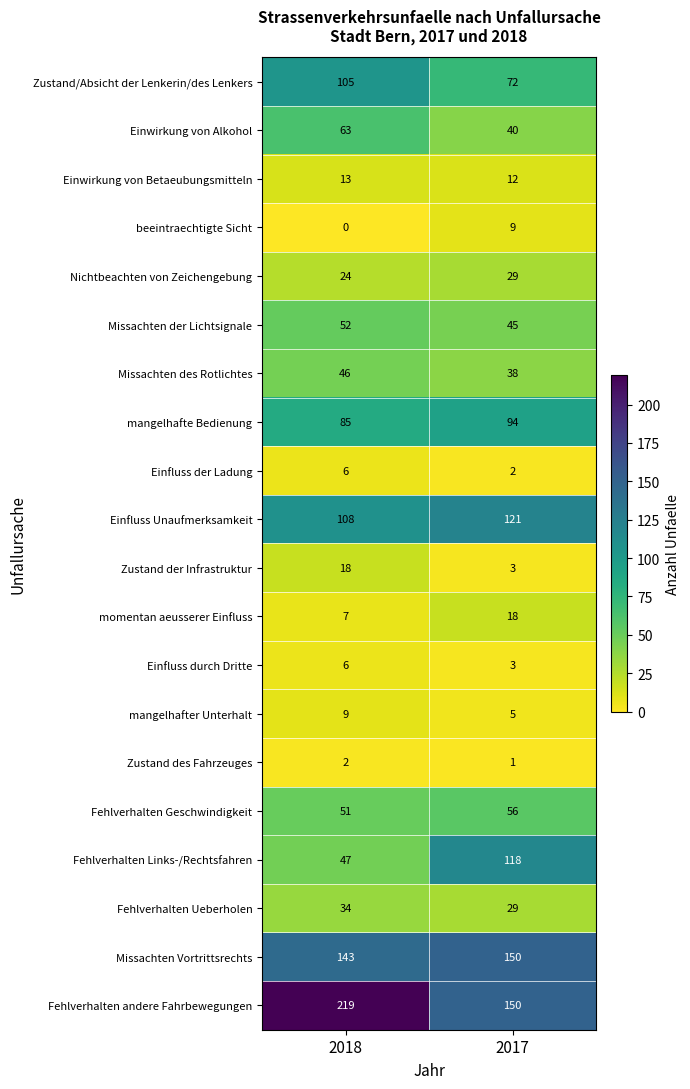

What is the spread (max minus min) of values at 2018?

219